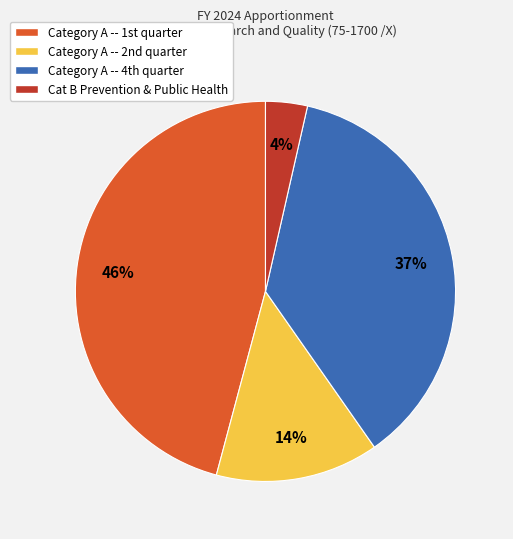

What is the smallest slice in the pie chart?

Cat B Prevention & Public Health